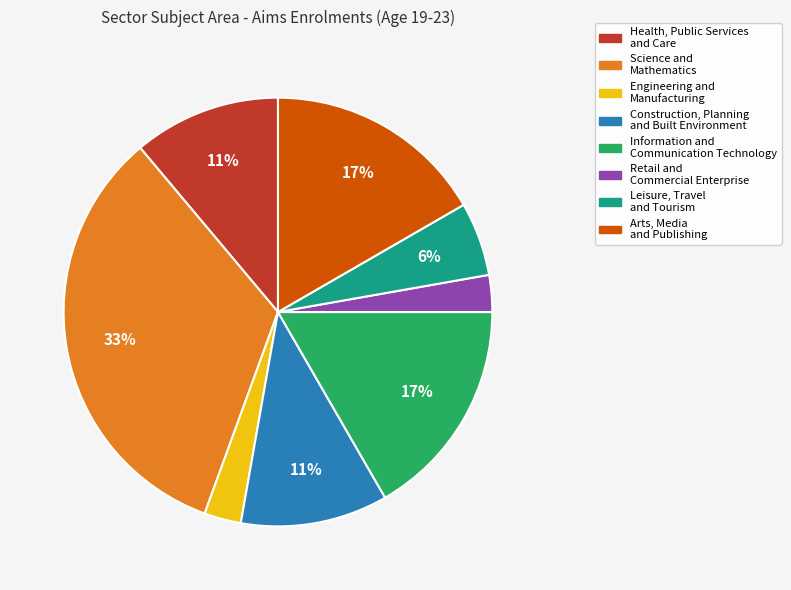

Is there any slice that represents more than half of the pie?

No